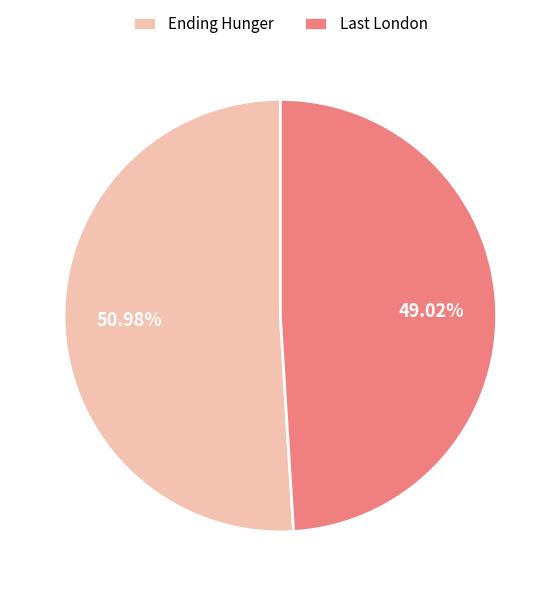

Count the number of slices in the pie.

2